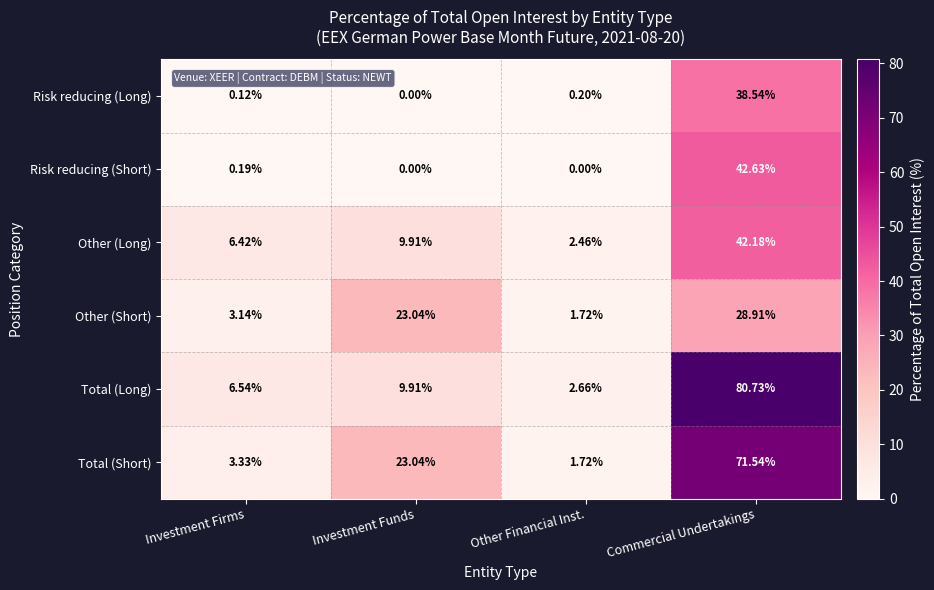

Which series changed the most between Investment Firms and Other Financial Inst.?

Other (Long)